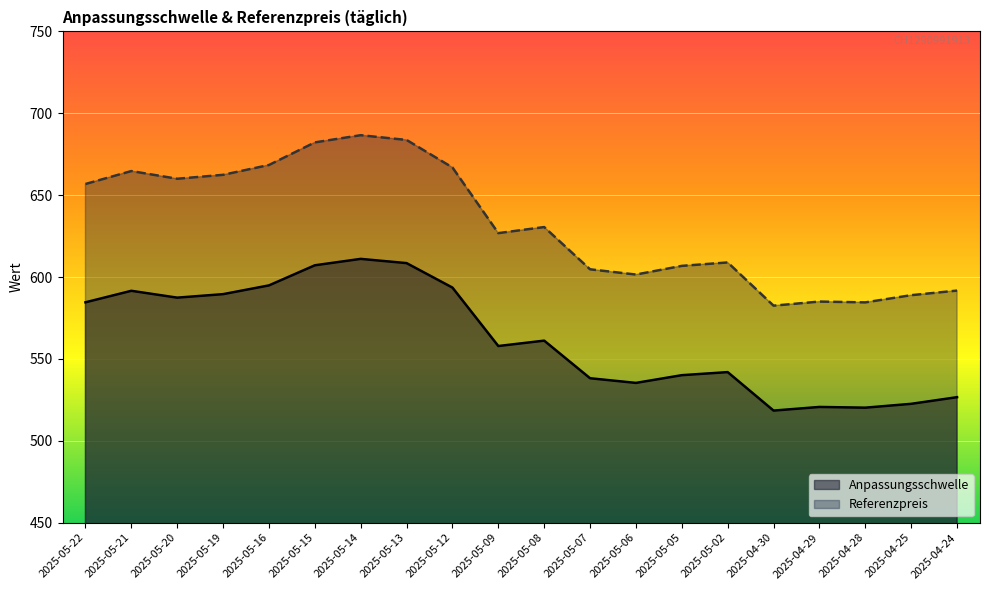

What is the difference between the second highest and second lowest values in the Anpassungsschwelle series?

88.3